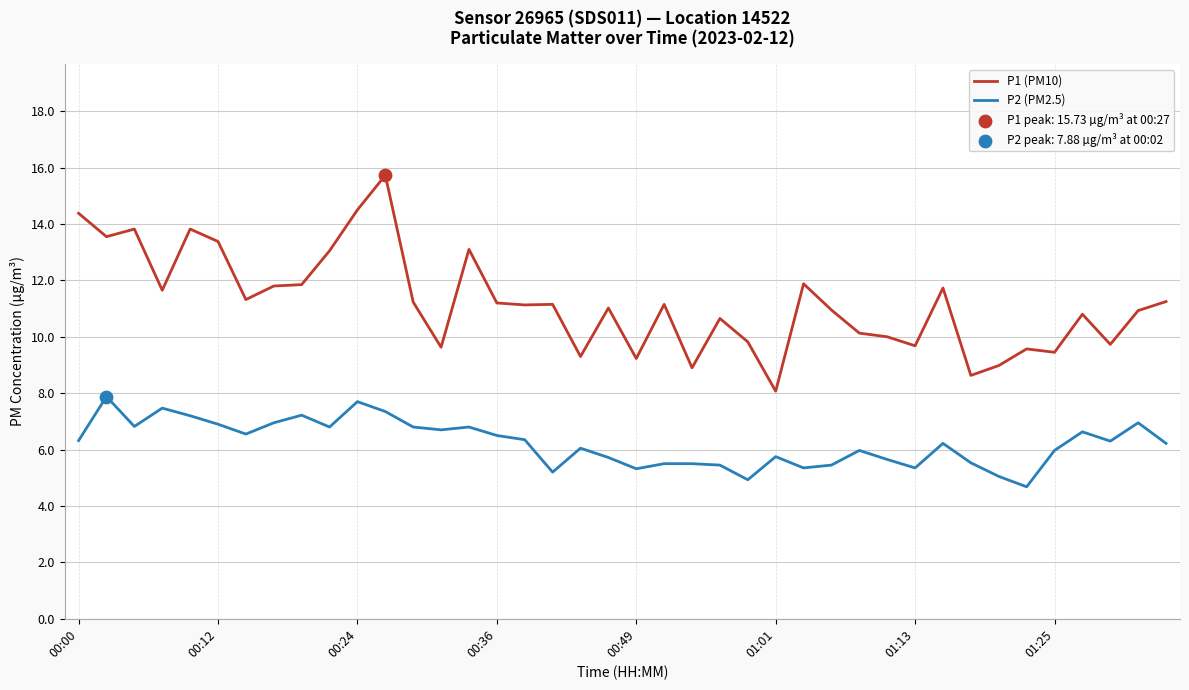

Which series has the largest total across all categories?

P1 (PM10)